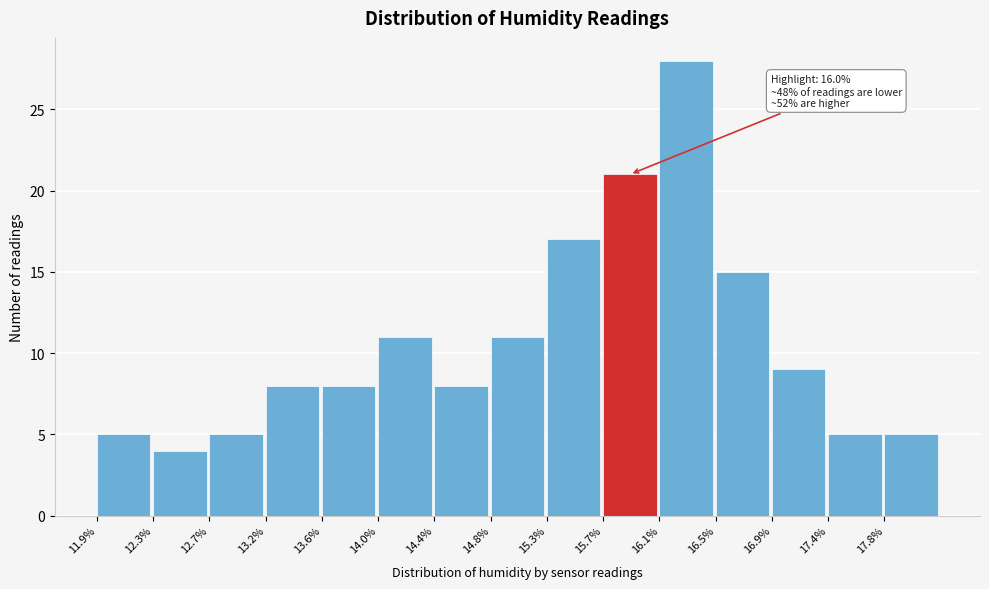

Which range on the x-axis has the tallest bar?

16.10 to 16.52